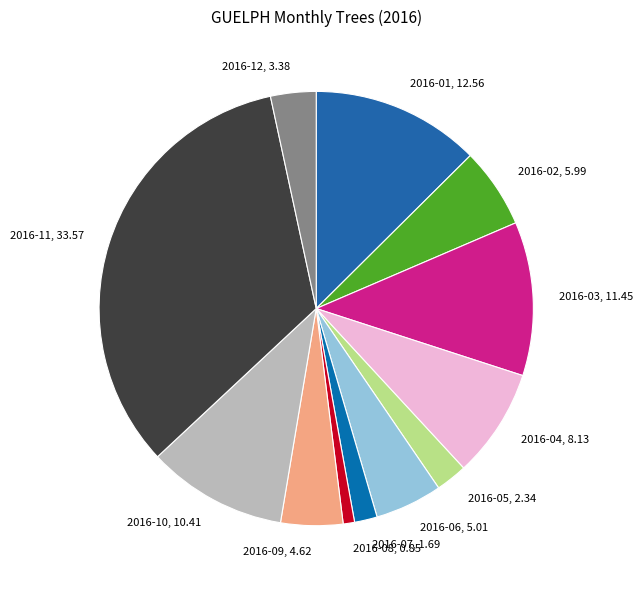

The 2016-08 slice represents 15% of the pie. True or false?

False